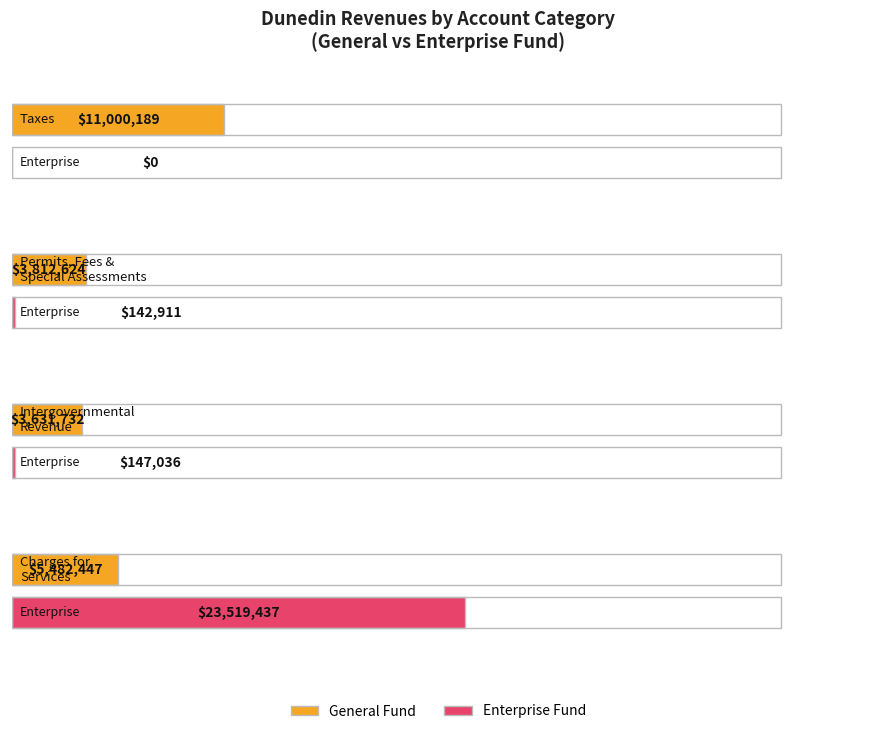

Between Permits, Fees, and Special Assessments and Intergovernmental Revenue, which is larger?

Permits, Fees, and Special Assessments